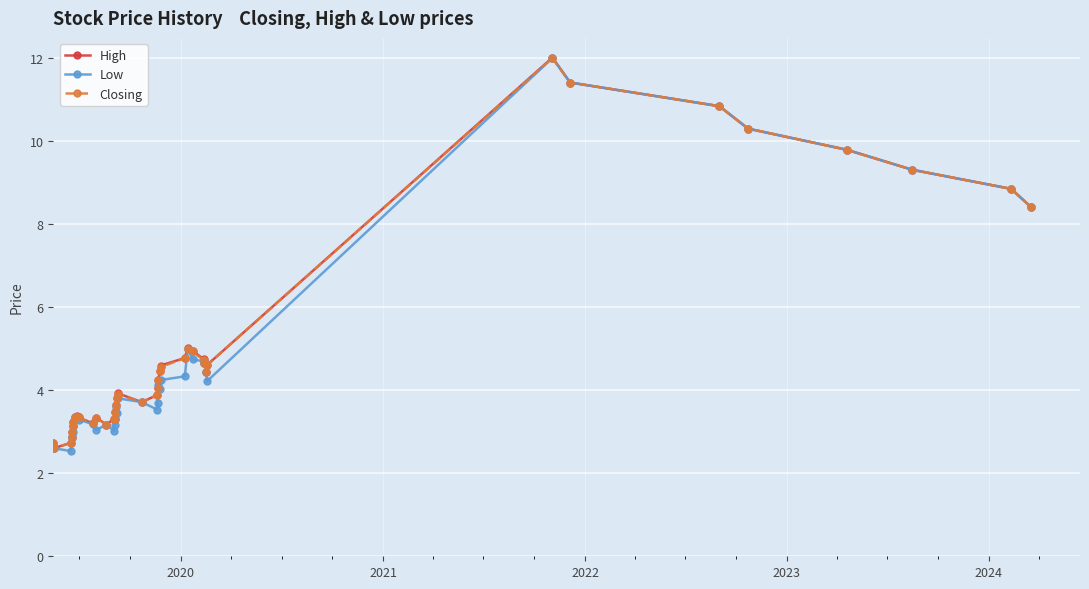

What is the minimum value for Low?

2.5